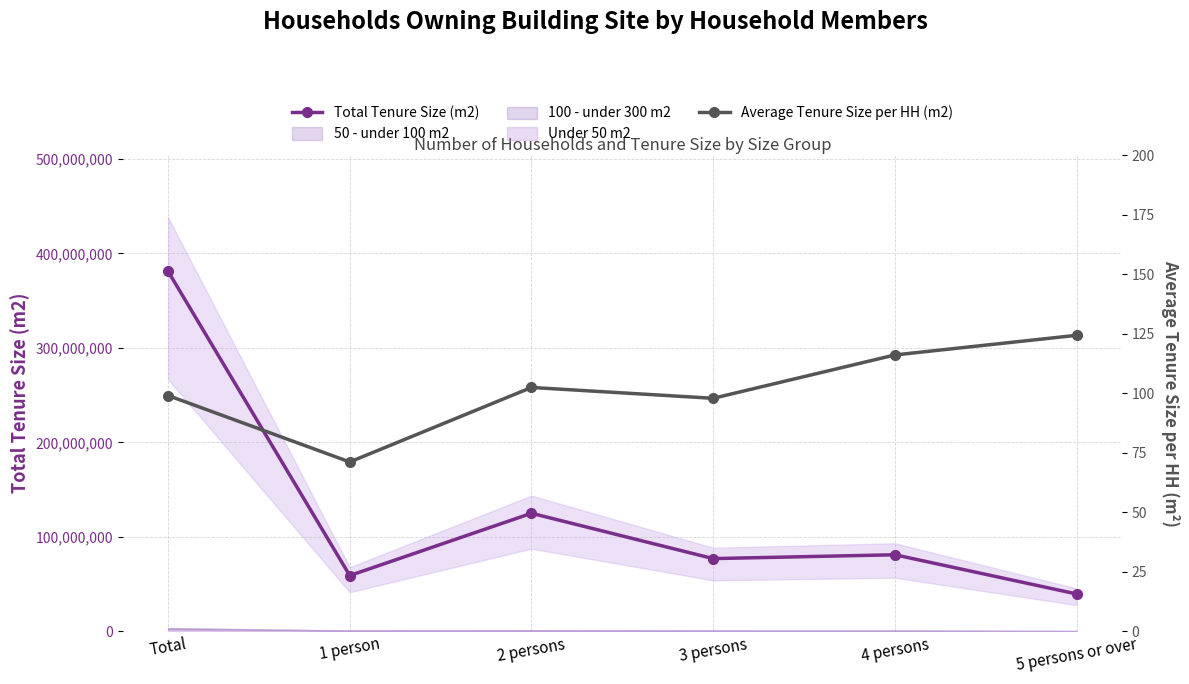

True or false: Total Tenure Size (m2) and Average Tenure Size per HH (m2) intersect in this chart.

False